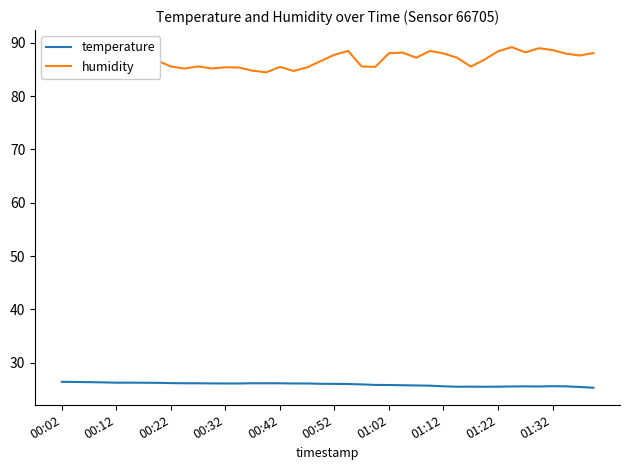

Reading right to left, list all the values displayed in this chart.

temperature: 25.3	25.4	25.5	25.6	25.5	25.5	25.5	25.5	25.5	25.5	25.5	25.6	25.7	25.7	25.8	25.8	25.8	25.9	26.0	26.0	26.0	26.1	26.1	26.1	26.1	26.1	26.1	26.1	26.1	26.1	26.1	26.1	26.2	26.2	26.2	26.2	26.3	26.3	26.4	26.4
humidity: 88.1	87.6	88.0	88.7	89.0	88.2	89.2	88.4	86.8	85.5	87.2	88.0	88.5	87.2	88.2	88.1	85.5	85.5	88.5	87.8	86.6	85.4	84.7	85.5	84.5	84.8	85.4	85.4	85.2	85.6	85.2	85.6	86.7	87.0	86.9	85.7	86.2	86.4	85.3	84.4